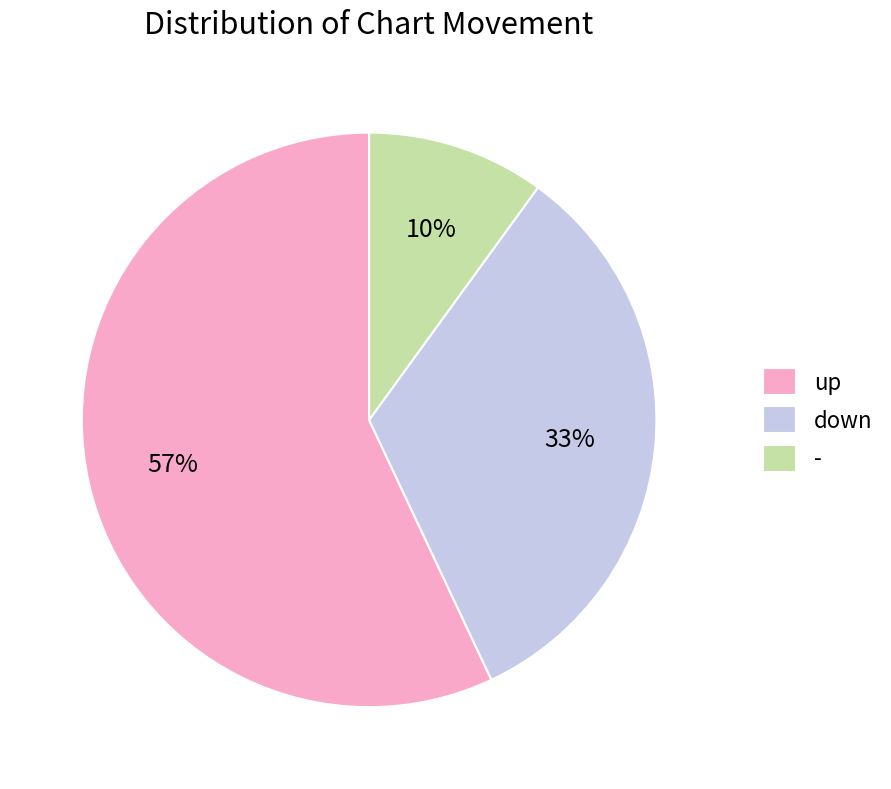

Between - and up, which is larger?

up